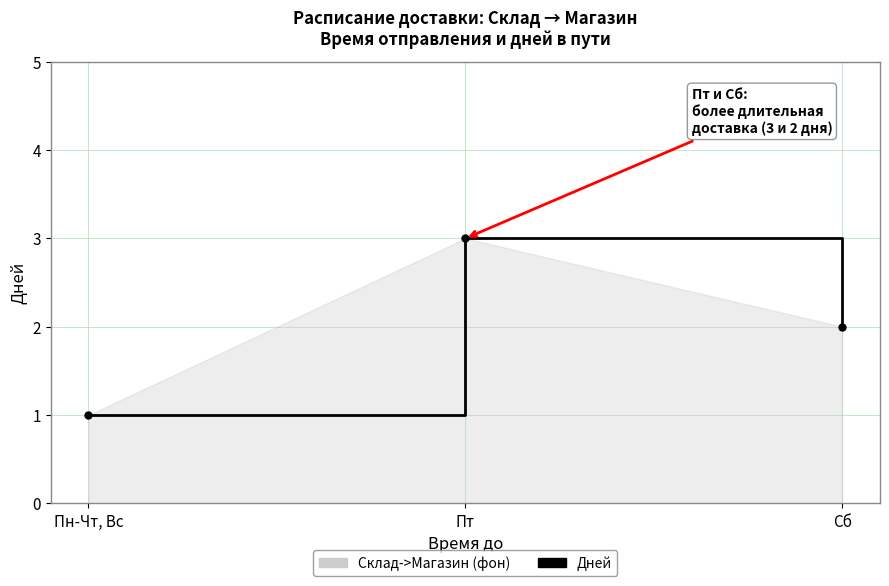

Reading left to right, transcribe all the data shown in this chart.

1	3	2